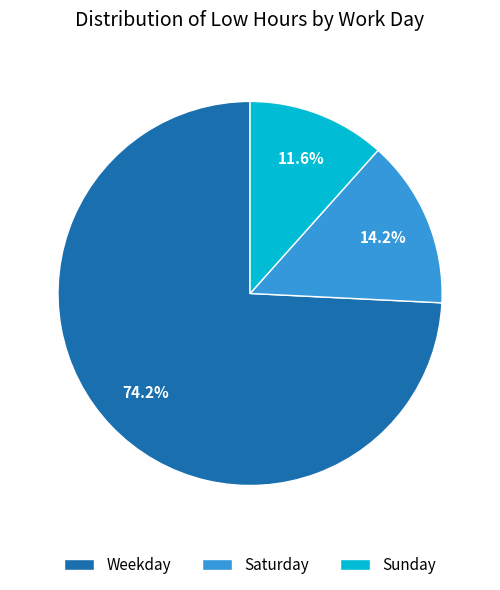

To the nearest percent, what is the difference between the largest and smallest slice percentages?

63%